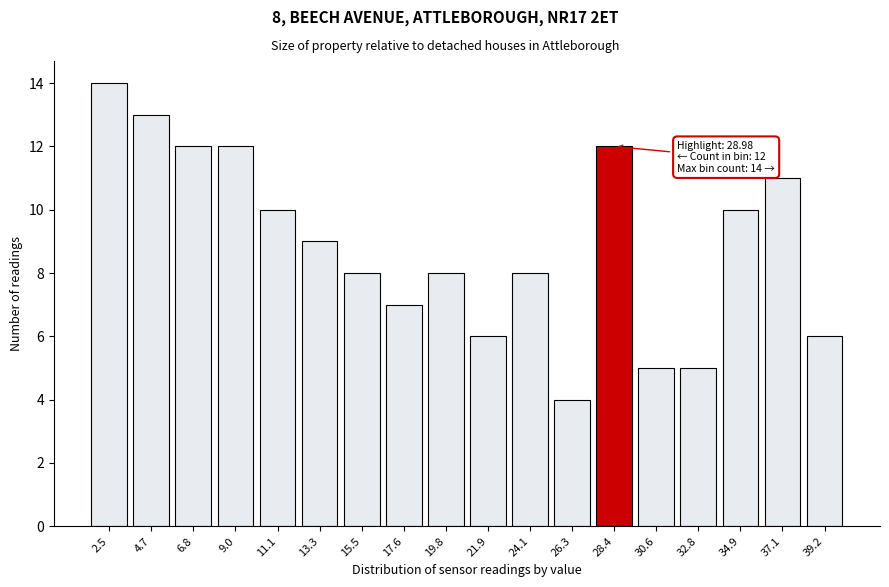

Reading left to right, transcribe all the data shown in this chart.

2.5=14	4.7=13	6.8=12	9.0=12	11.1=10	13.3=9	15.5=8	17.6=7	19.8=8	21.9=6	24.1=8	26.3=4	28.4=12	30.6=5	32.8=5	34.9=10	37.1=11	39.2=6